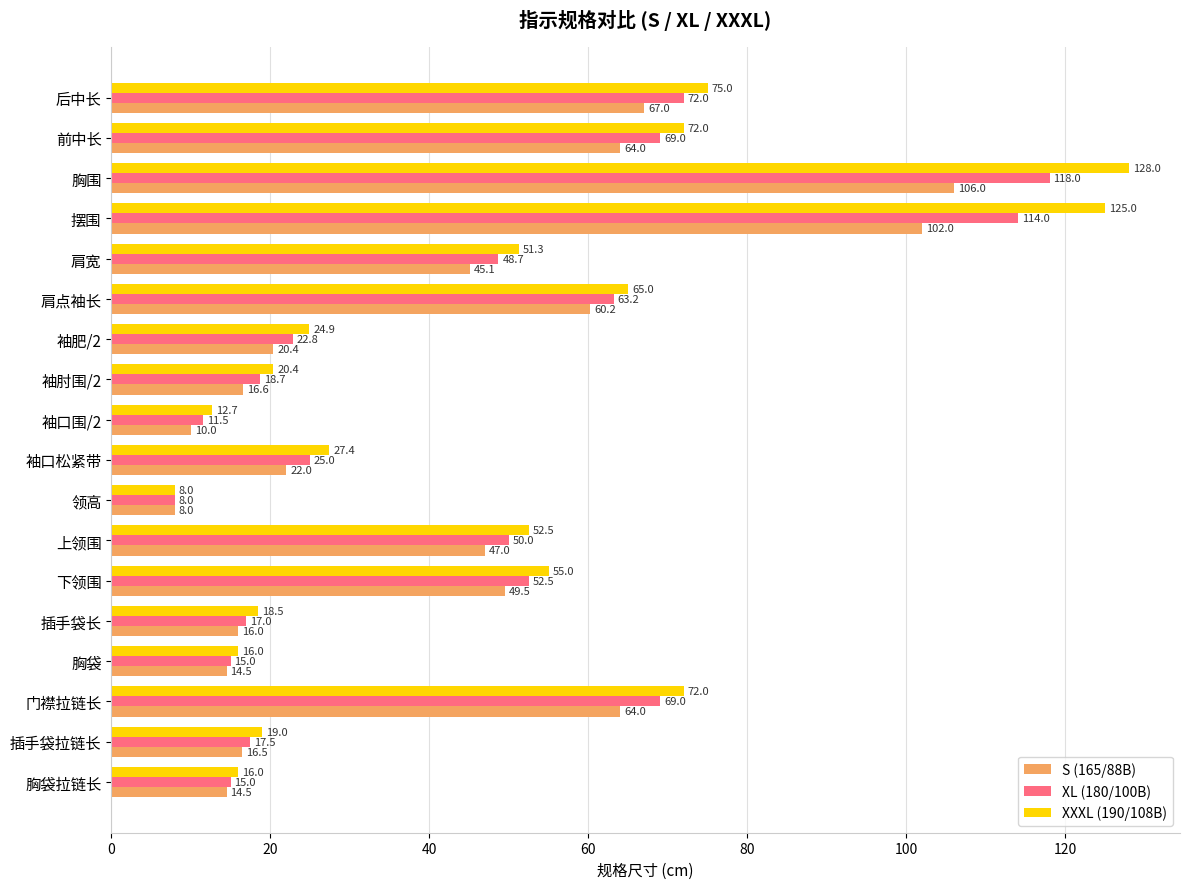

Where is S (165/88B) nearest to the value 57?

肩点袖长